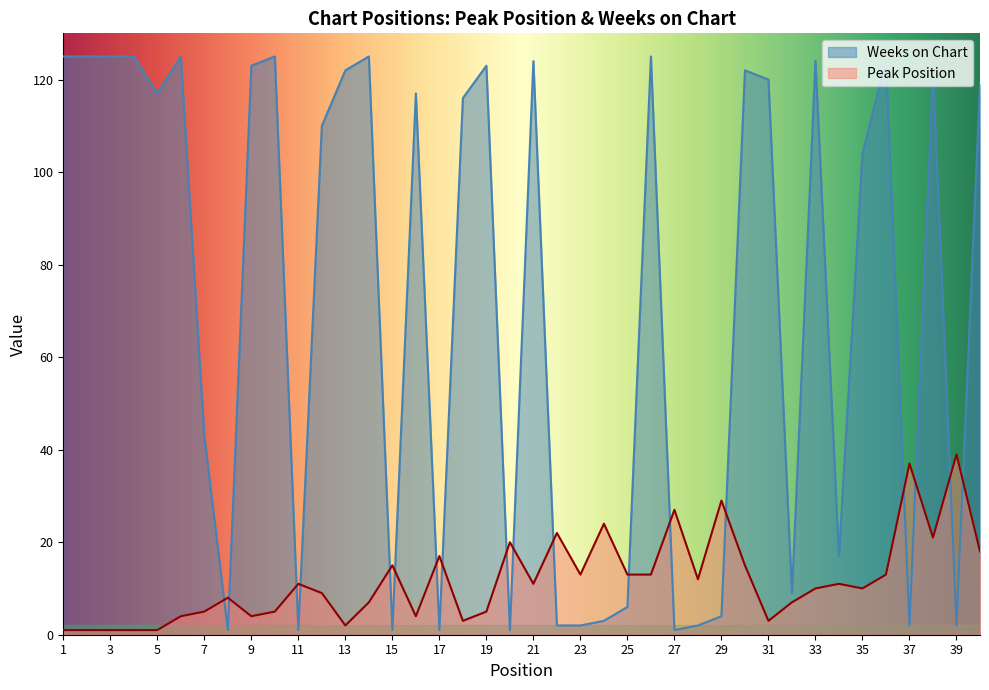

Which series has the largest range (max minus min)?

Weeks on Chart